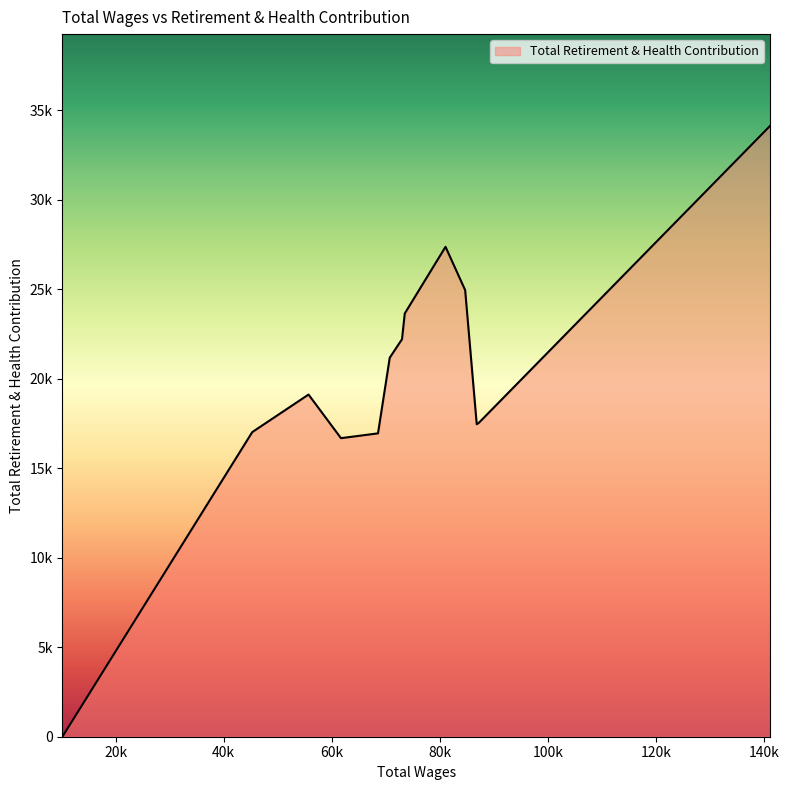

True or false: there are more than 0 points higher than both neighbors.

True